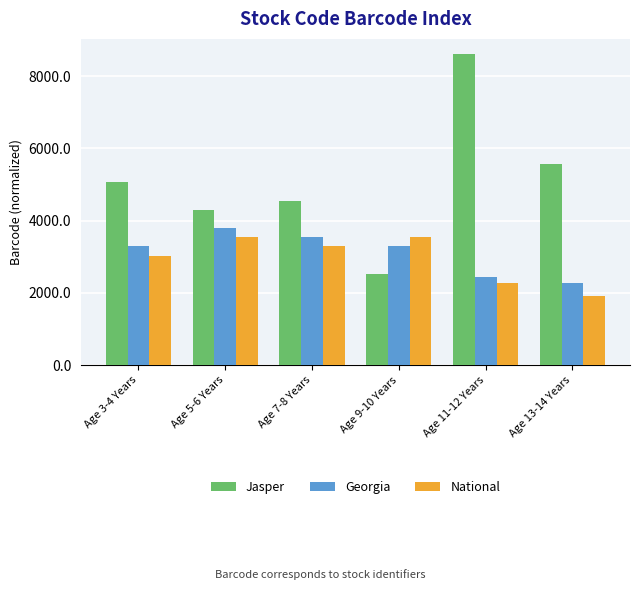

Is the value of Jasper at Age 11-12 Years greater than the value of Georgia at Age 13-14 Years?

Yes